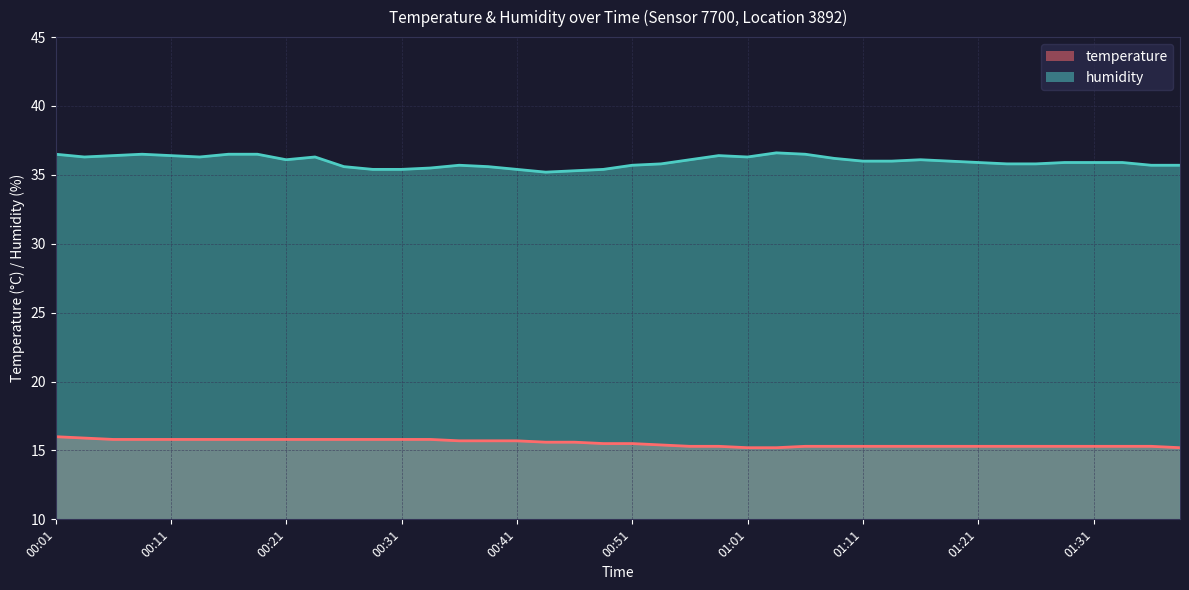

The value of temperature at 00:29 is 25.3. True or false?

False